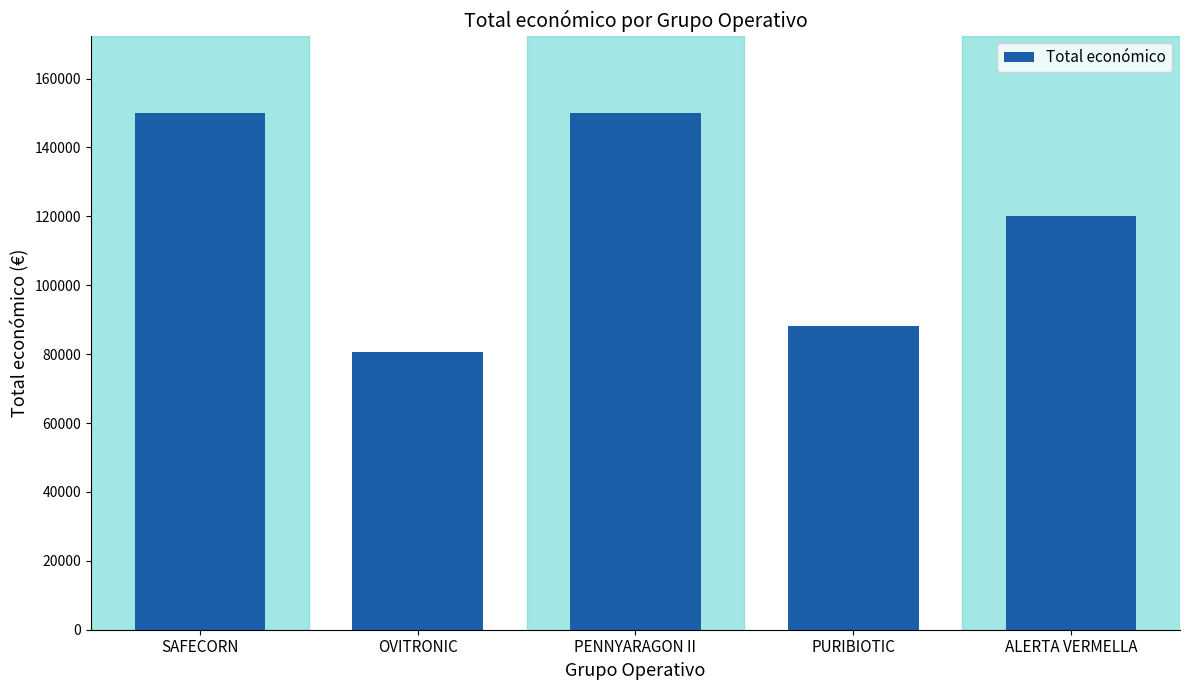

What is the sum of the values at OVITRONIC and PURIBIOTIC?

168658